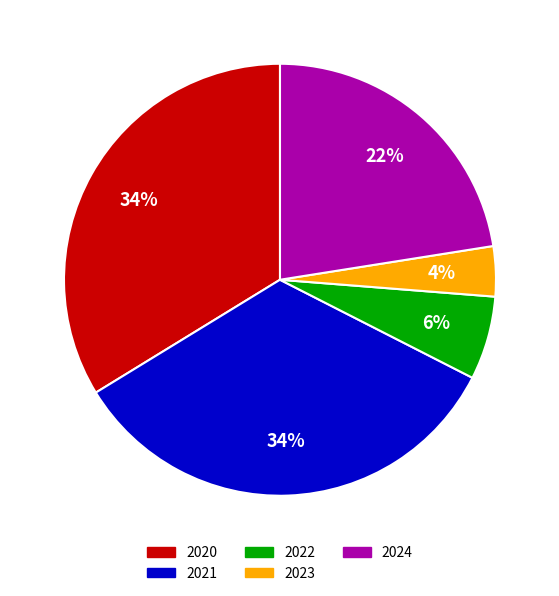

Is there a majority slice in this chart?

No